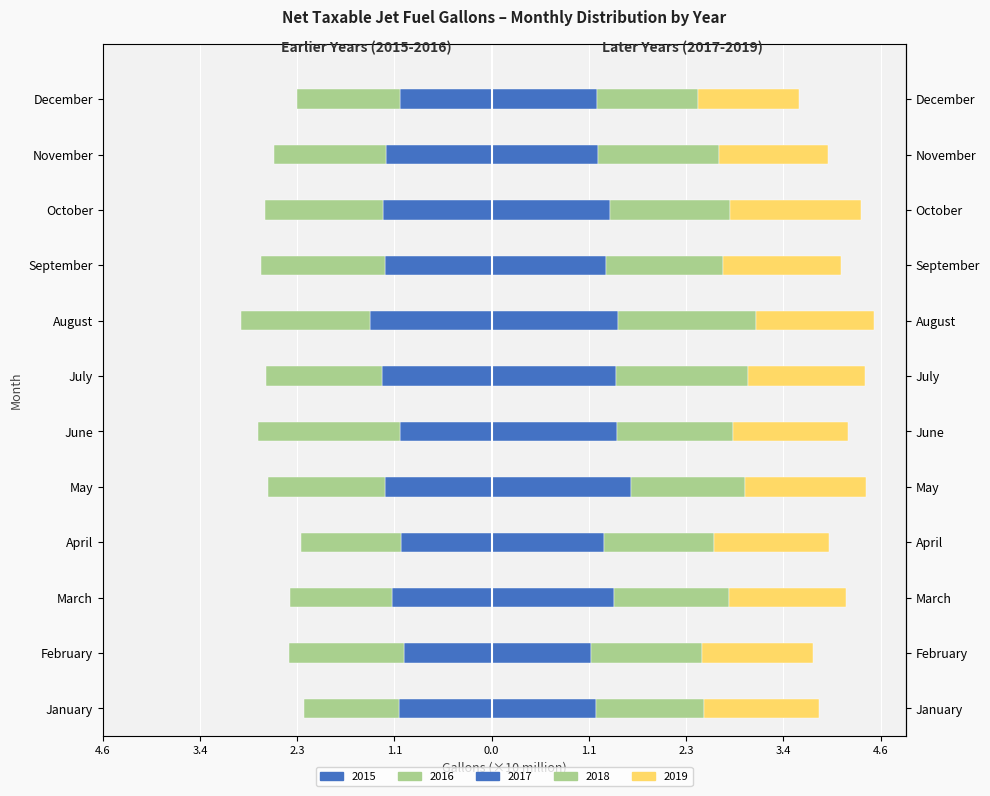

At 0.0, list the series in order from largest to smallest.

2017 (Right), 2019 (Right), 2018 (Right), 2015 (Left), 2016 (Left)